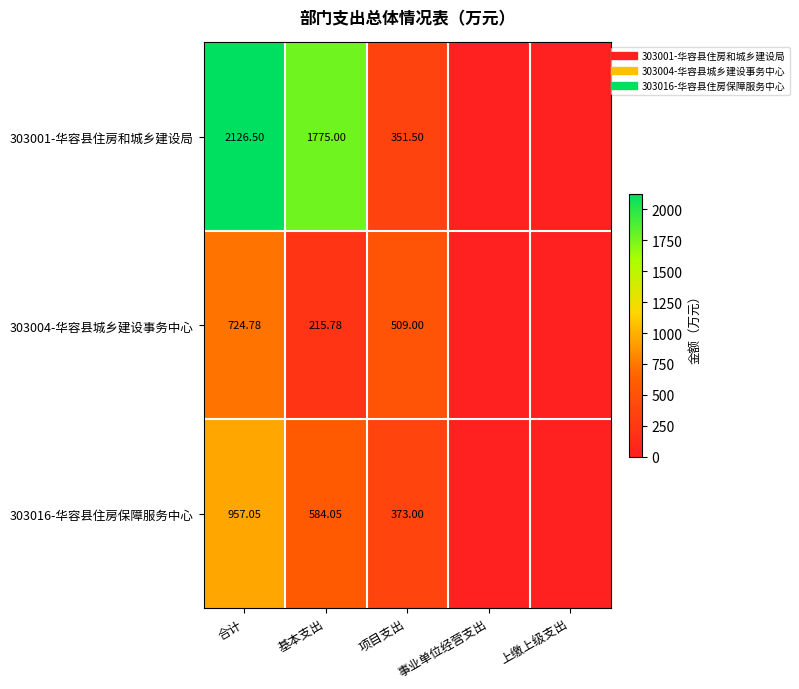

Which has a higher value, 项目支出 or 事业单位经营支出?

项目支出